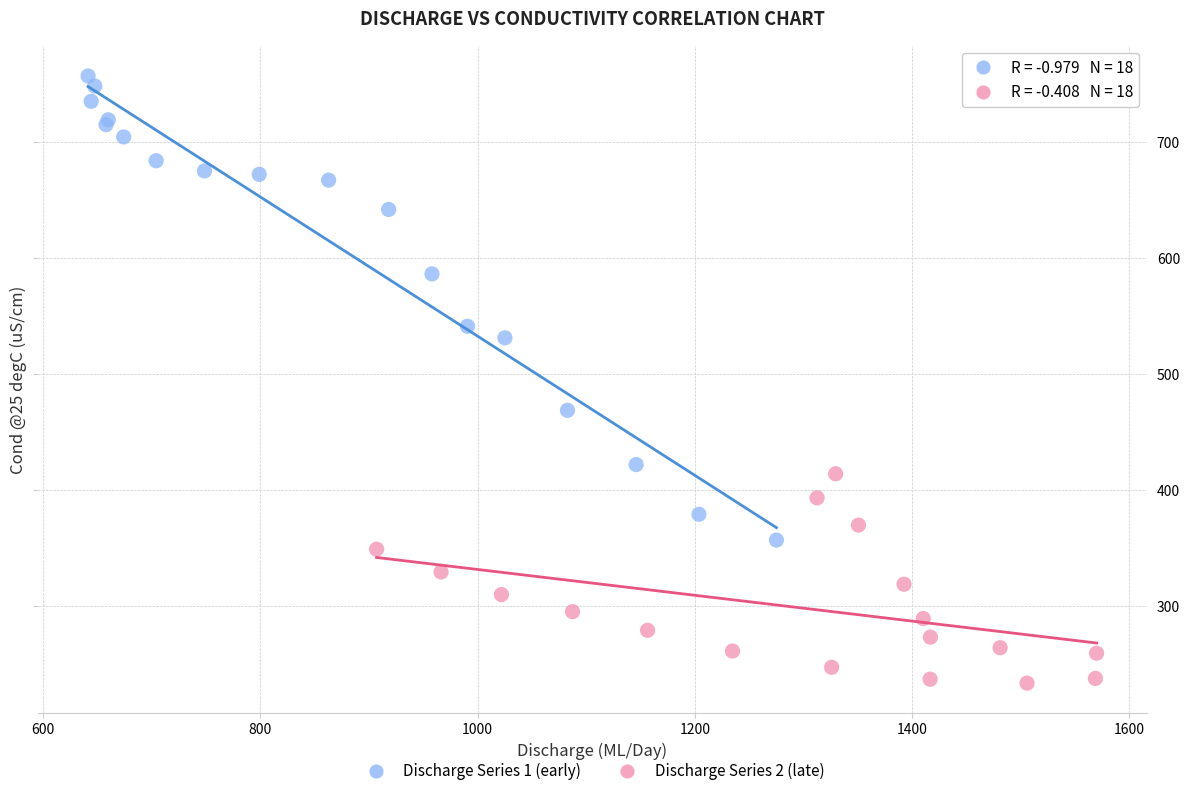

Which series has the widest spread of Y values?

Discharge Series 1 (early)